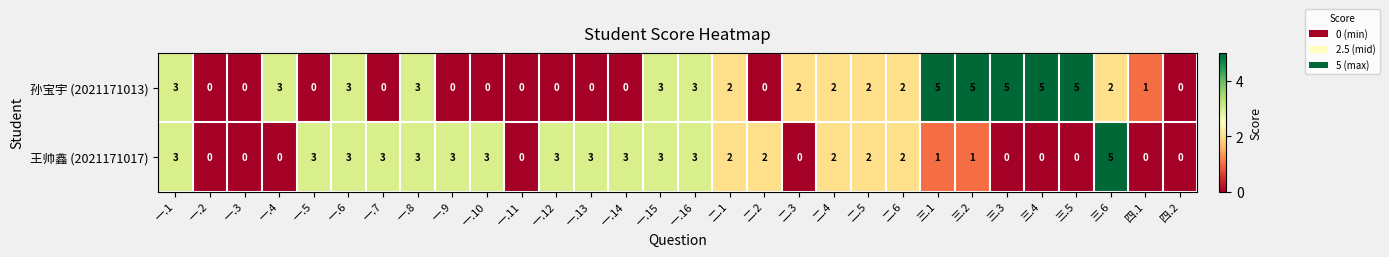

Which category has the highest value in the 王帅鑫 (2021171017) series?

三.6